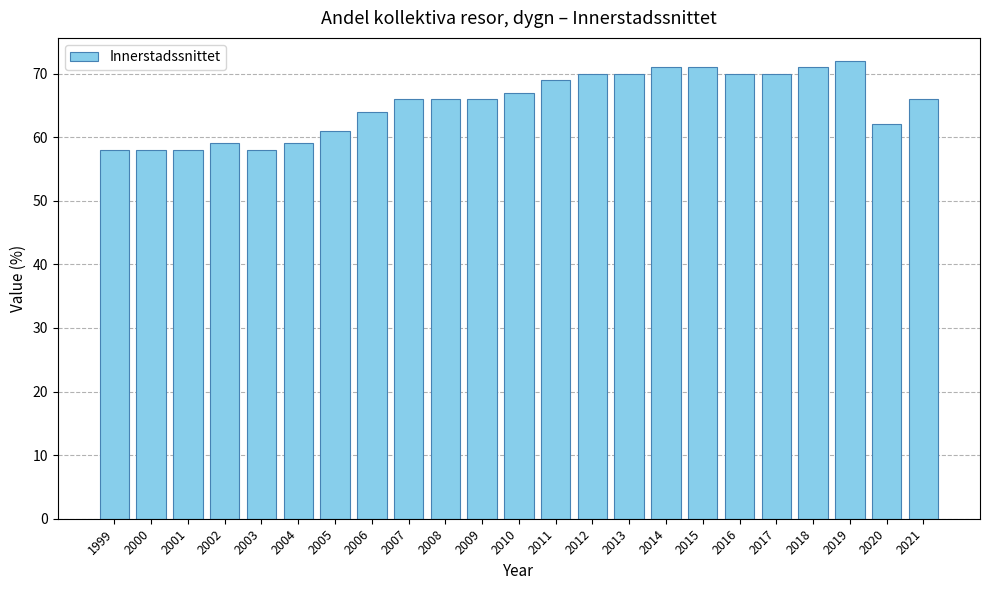

True or false: the data shows 66 at 2021.

True